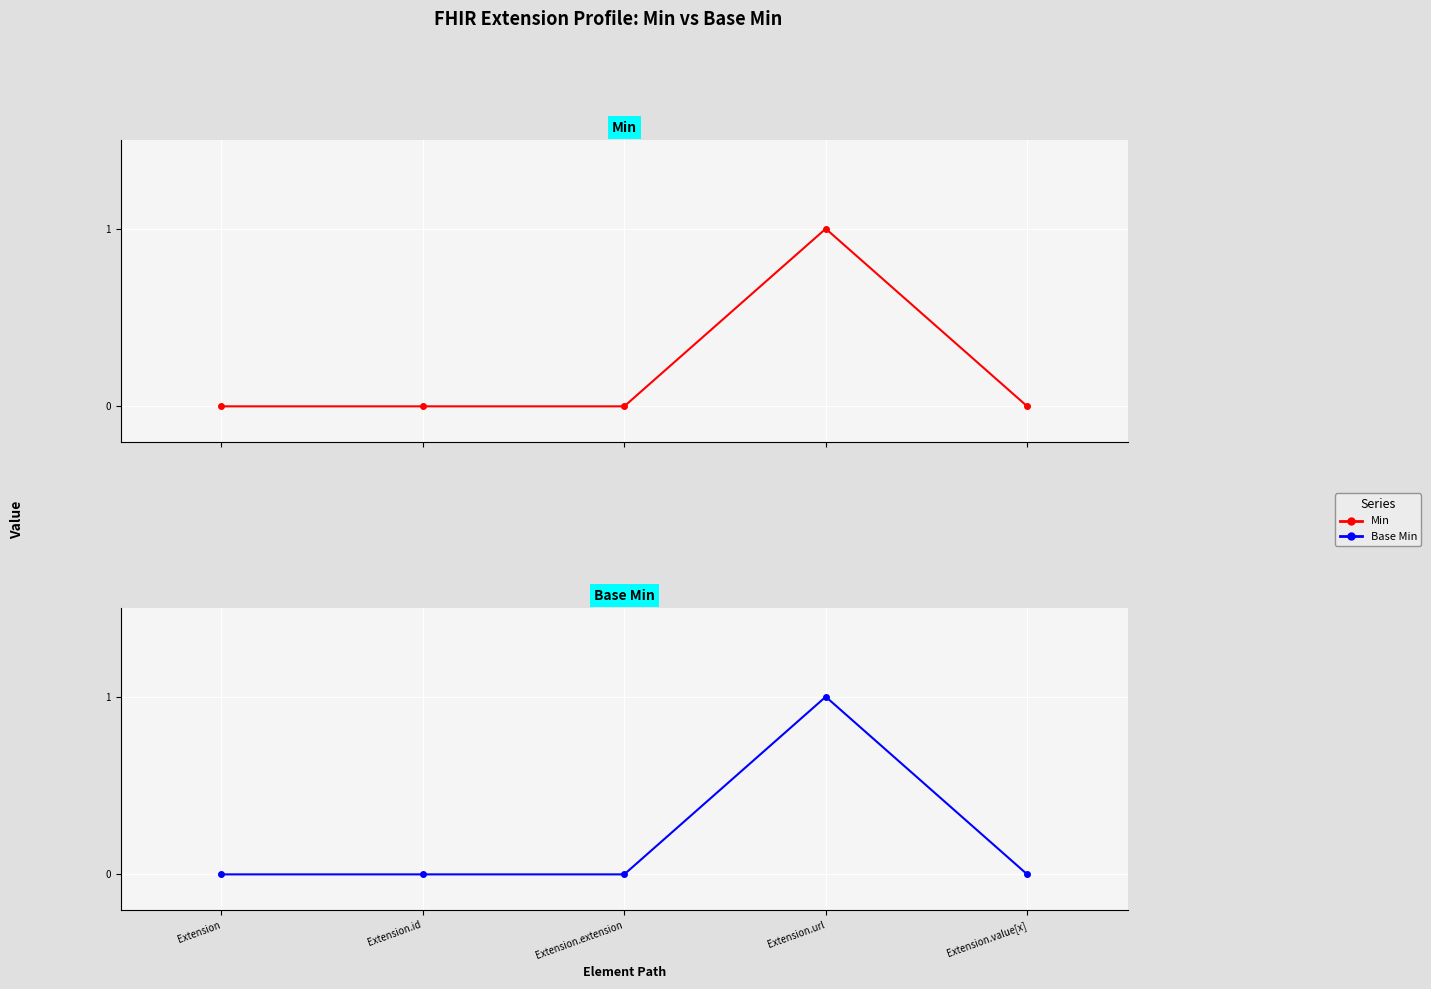

What are all the series names shown in the legend?

Min, Base Min